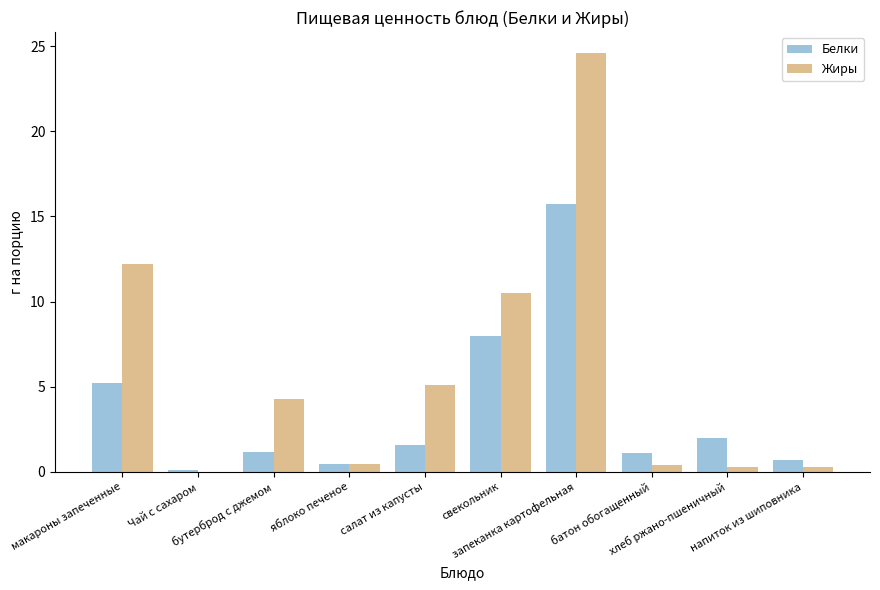

How many data points in Жиры are above 4?

5